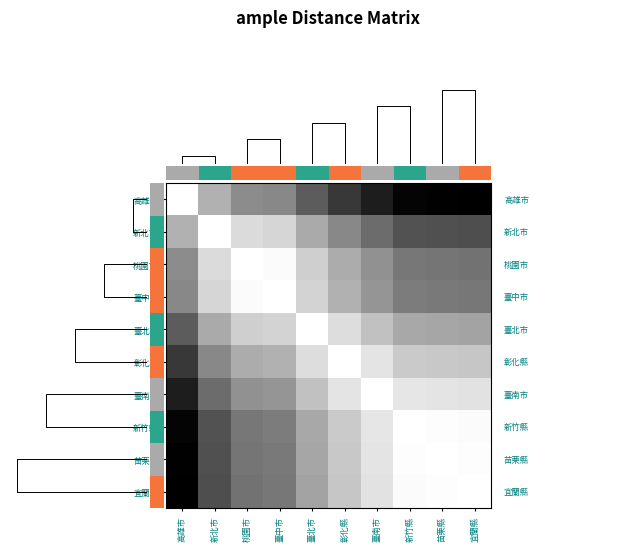

What is the highest value of the 高雄市 series?

1.0